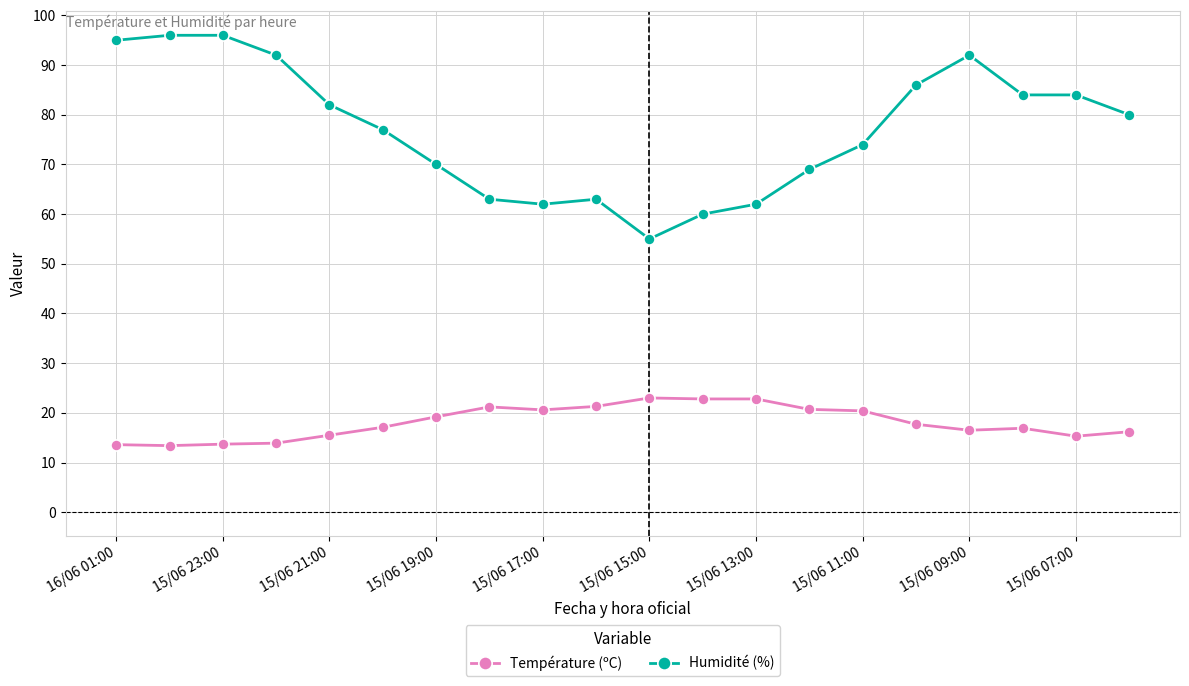

At how many categories does at least one series exceed 38?

20